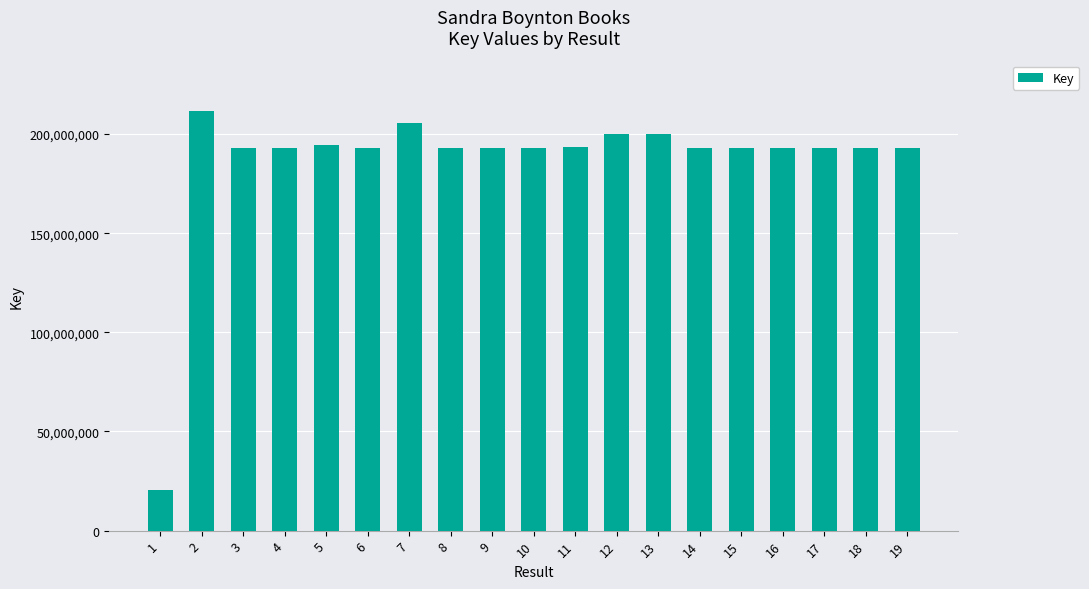

What is the smallest value displayed?

20379506